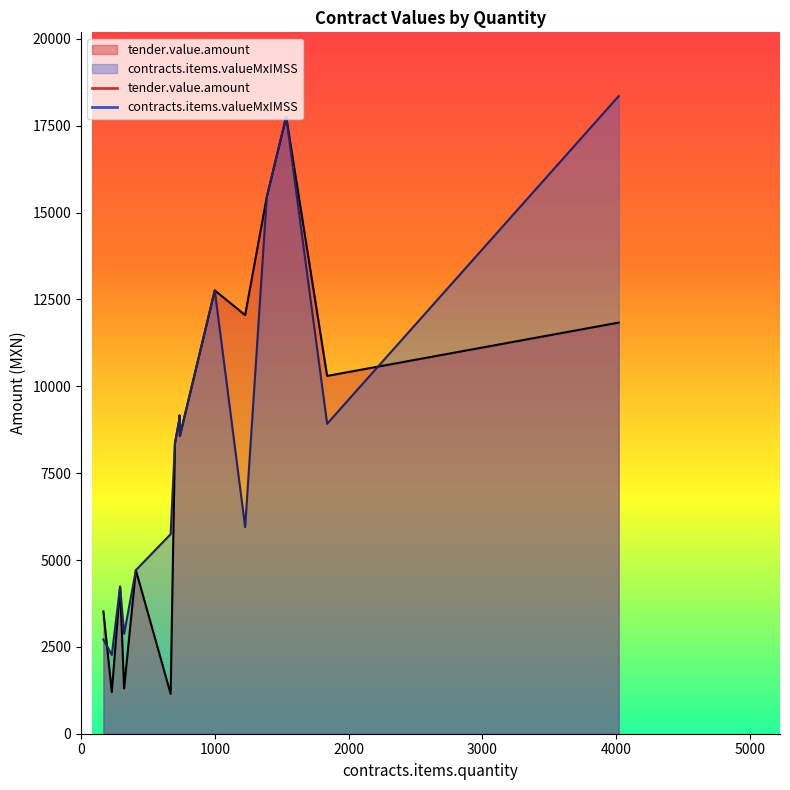

How many lines are shown in the chart?

2